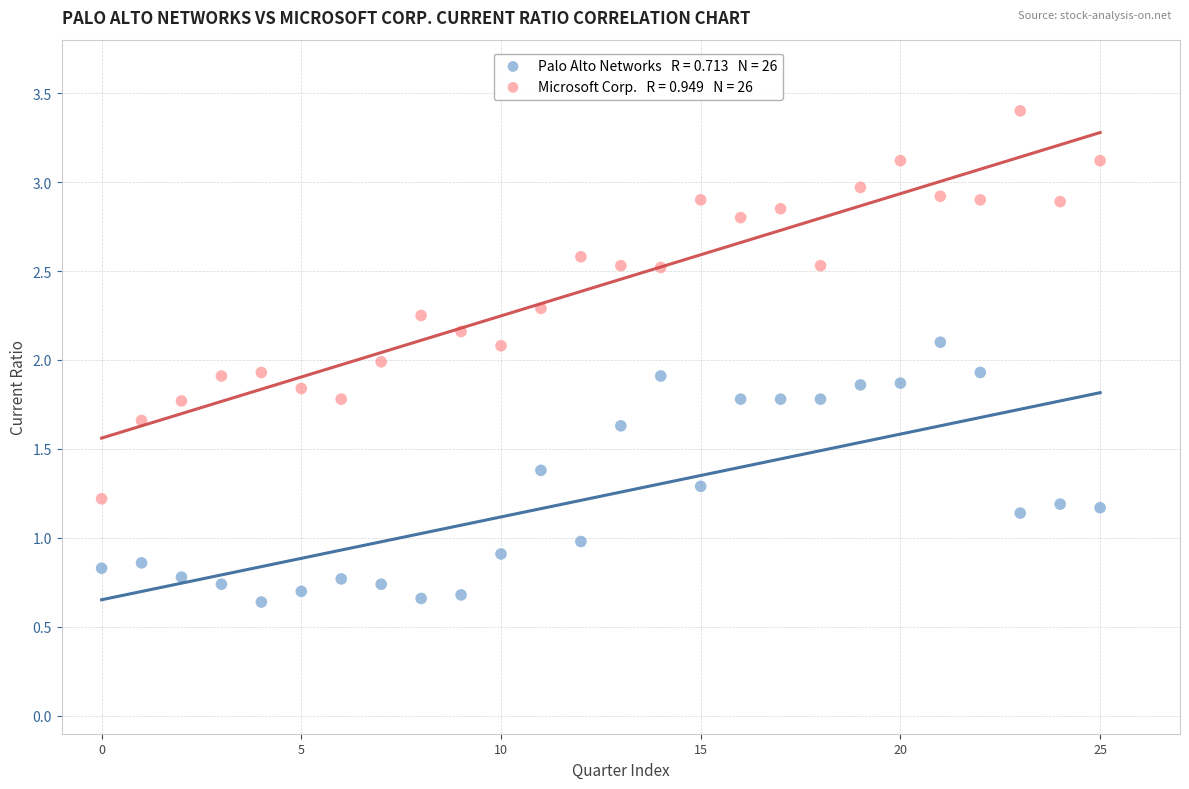

Across all data points, what is the range of Y values (max minus min)?

2.8